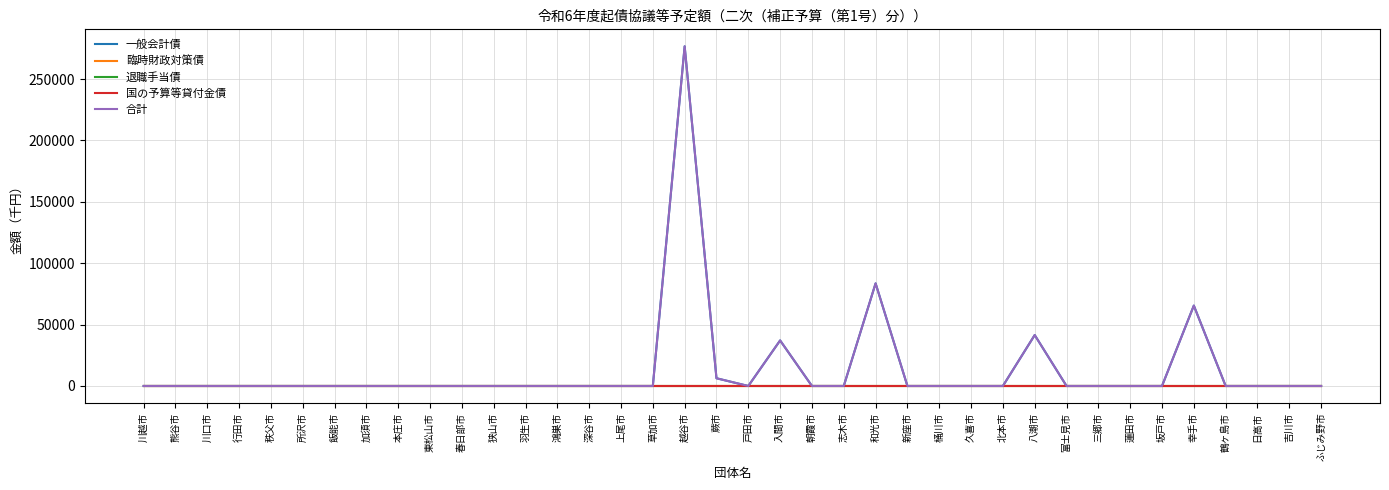

What is the label of the 29th point from the right?

東松山市